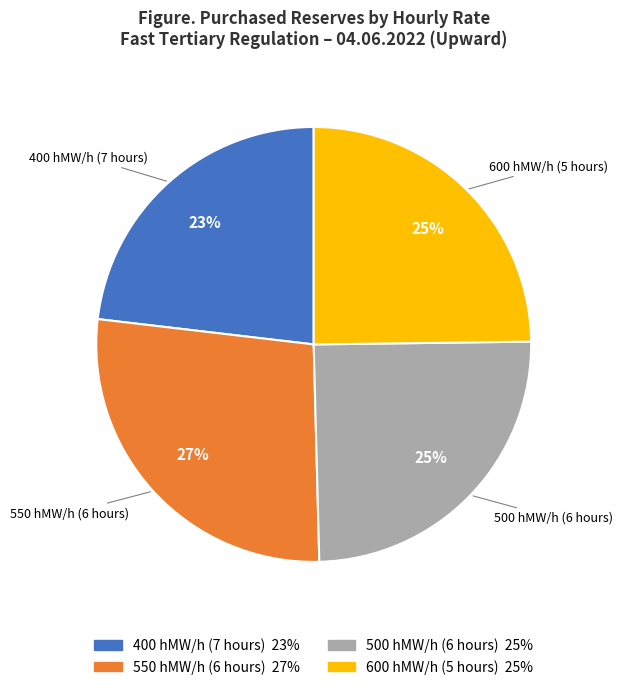

Is 500 hMW/h (6 hours) the majority of the pie?

No